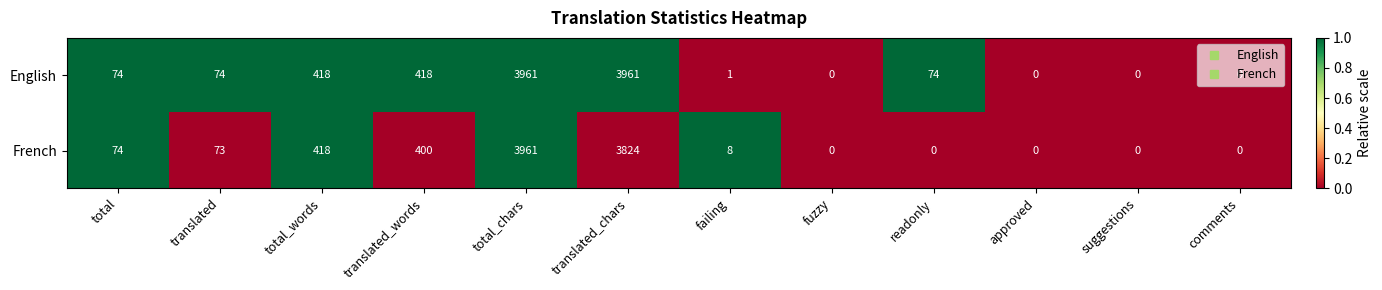

True or false: English has a value of 74 at translated.

True